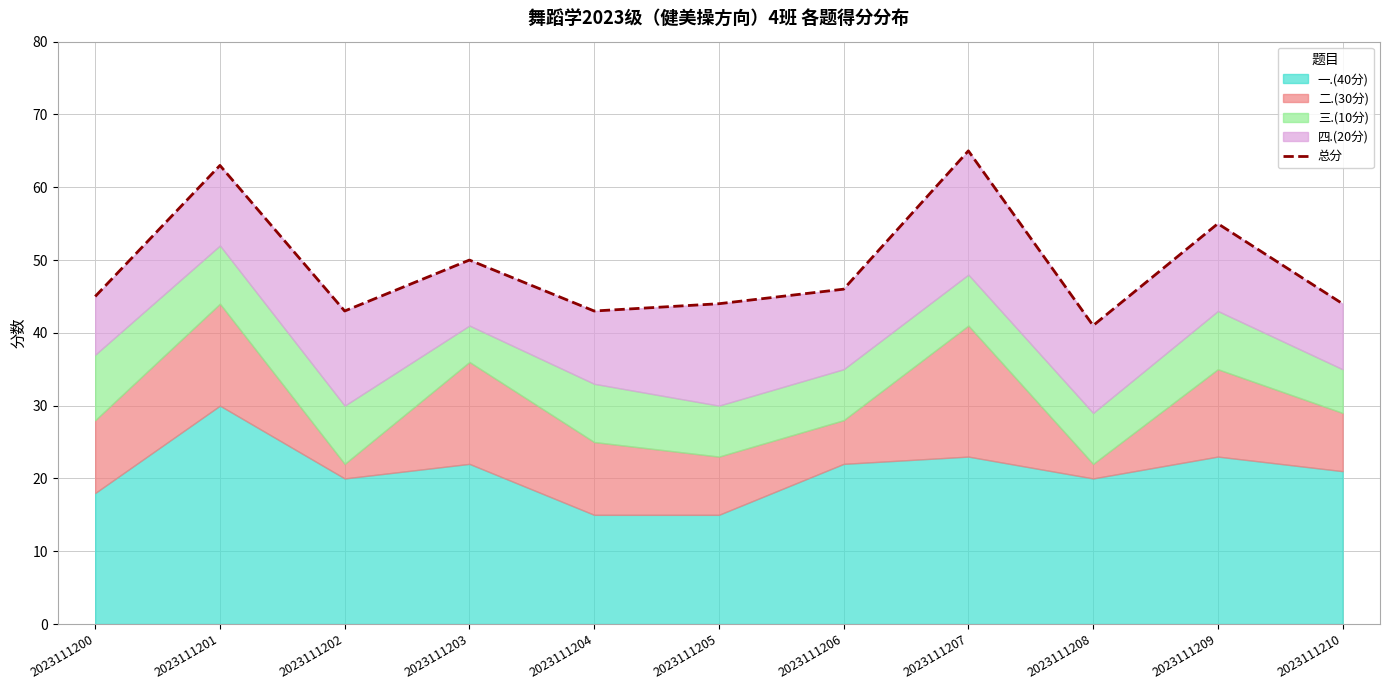

Reading left to right, transcribe all the data shown in this chart.

2023111200=45	2023111201=63	2023111202=43	2023111203=50	2023111204=43	2023111205=44	2023111206=46	2023111207=65	2023111208=41	2023111209=55	2023111210=44